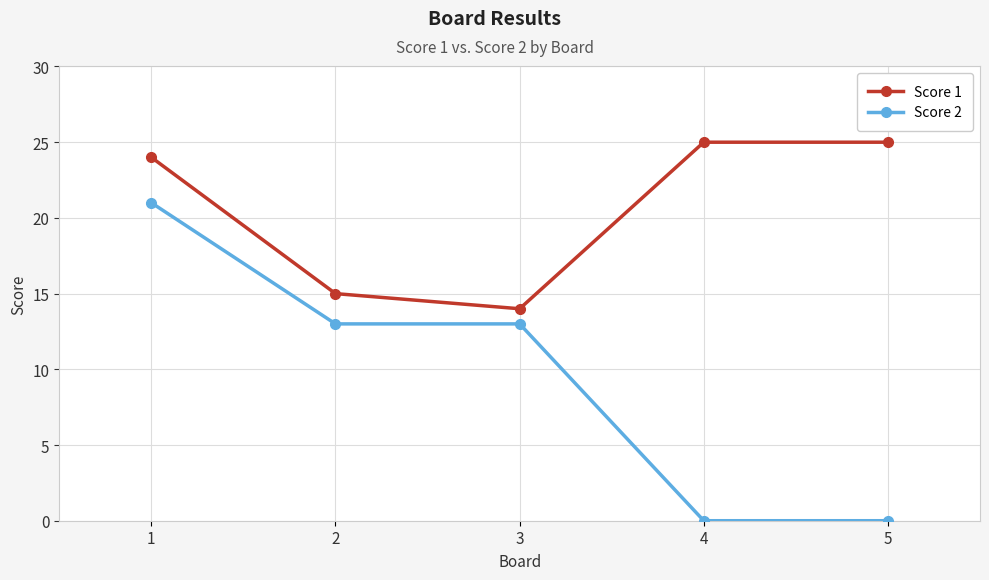

True or false: Score 2 and Score 1 intersect in this chart.

False